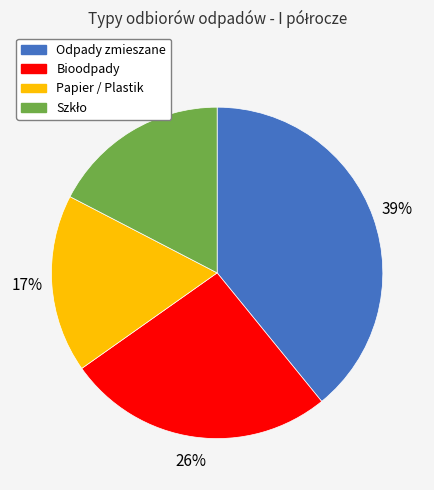

To the nearest percent, what is the combined percentage of Bioodpady and Papier / Plastik?

43%